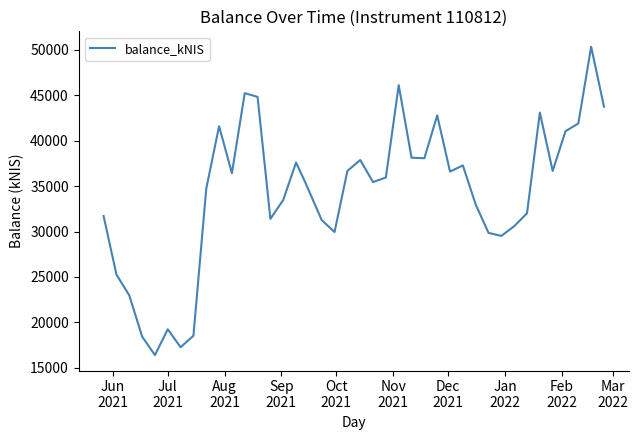

What is the maximum value shown in the chart?

50319.8